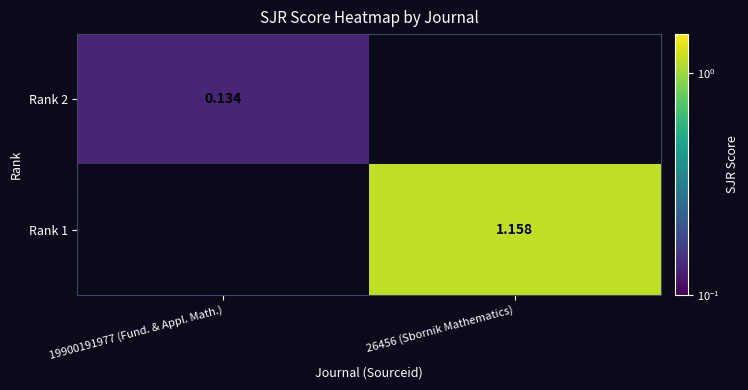

Count the number of data series in this chart.

2